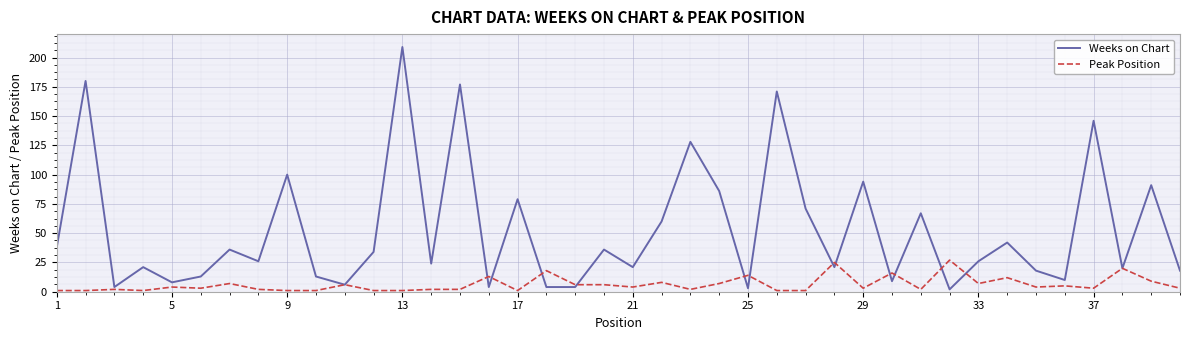

Which series has the largest total across all categories?

Weeks on Chart